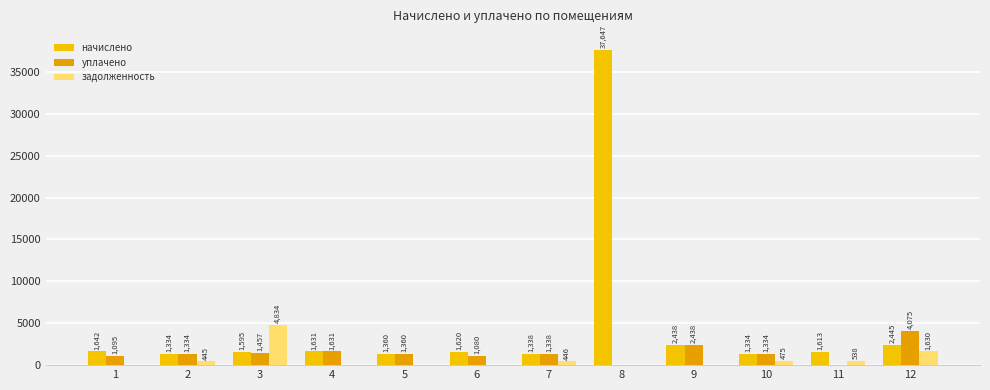

Are the bars horizontal?

No